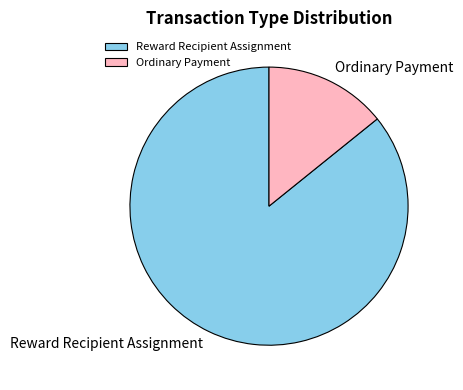

Is it true that Reward Recipient Assignment is 72% of the pie?

False